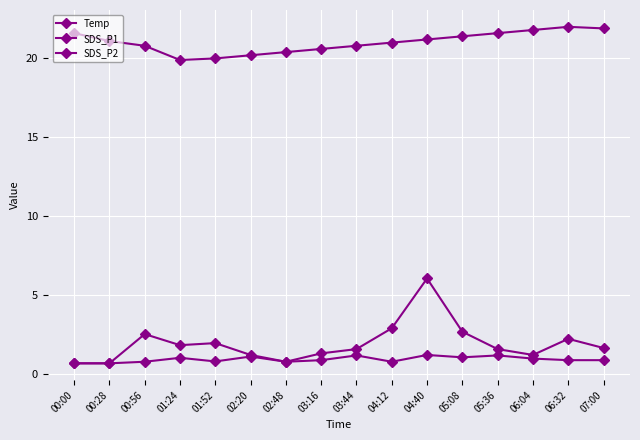

Between 04:40 and 00:56, which is larger?

04:40